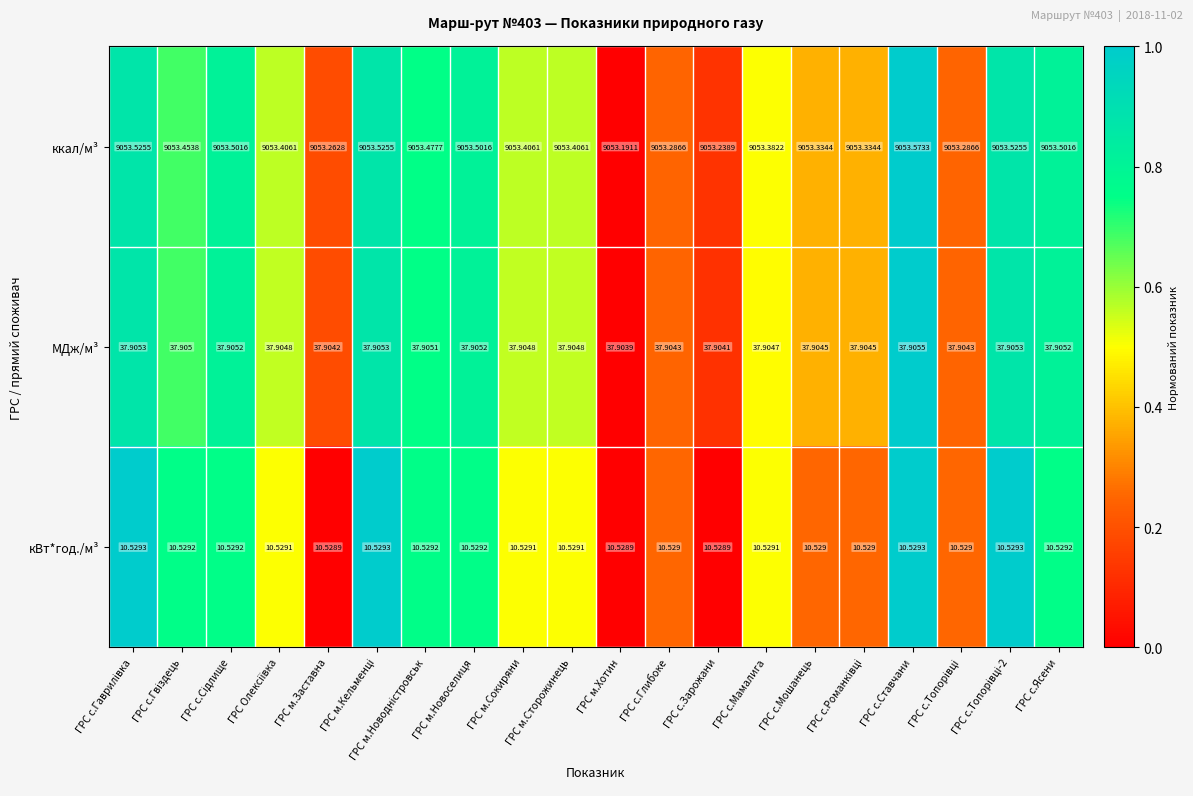

Which series has the largest total across all categories?

ккал/м³